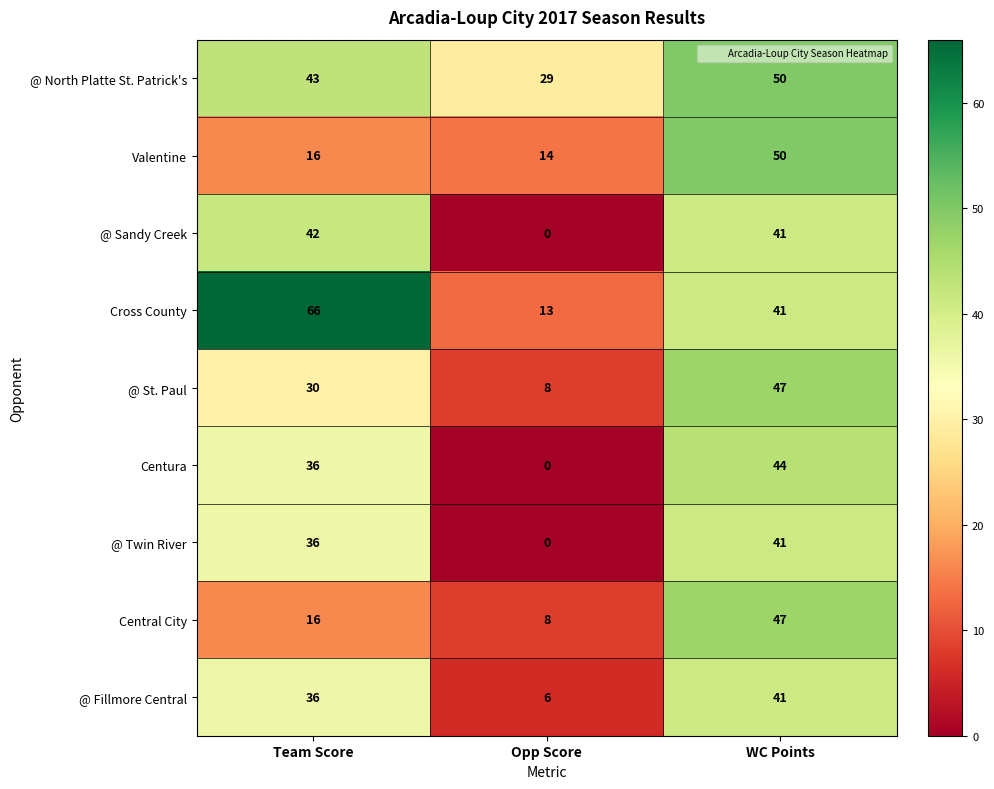

Reading left to right, list all the values displayed in this chart.

@ North Platte St. Patrick's: Team Score=43	Opp Score=29	WC Points=50
Valentine: Team Score=16	Opp Score=14	WC Points=50
@ Sandy Creek: Team Score=42	Opp Score=0	WC Points=41
Cross County: Team Score=66	Opp Score=13	WC Points=41
@ St. Paul: Team Score=30	Opp Score=8	WC Points=47
Centura: Team Score=36	Opp Score=0	WC Points=44
@ Twin River: Team Score=36	Opp Score=0	WC Points=41
Central City: Team Score=16	Opp Score=8	WC Points=47
@ Fillmore Central: Team Score=36	Opp Score=6	WC Points=41